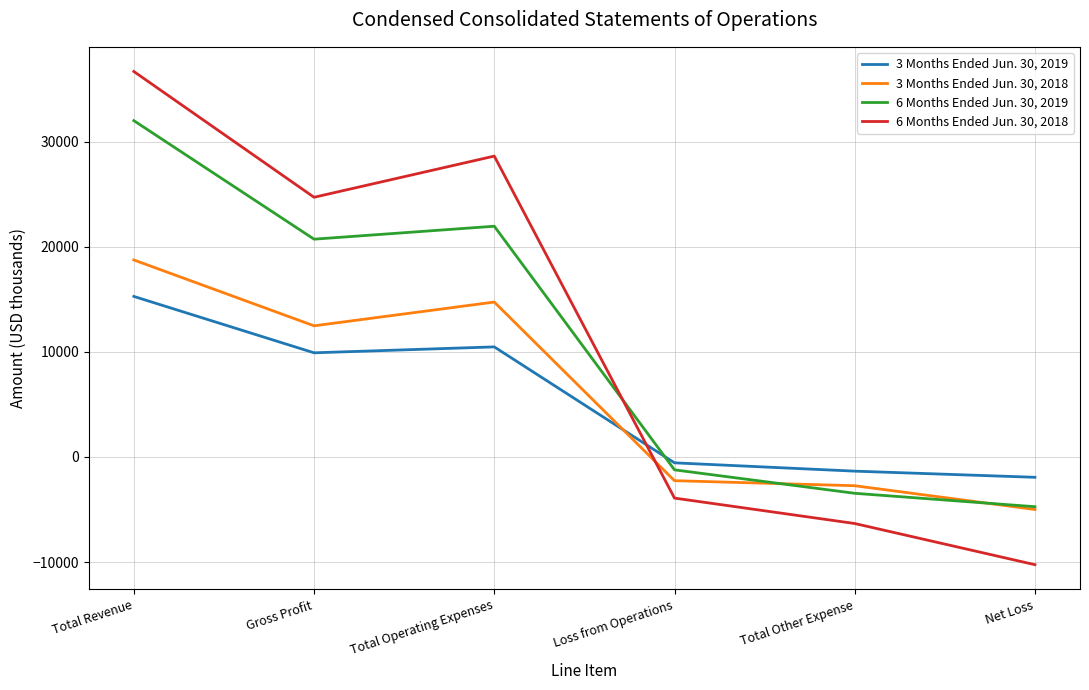

Which series has the largest range (max minus min)?

6 Months Ended Jun. 30, 2018